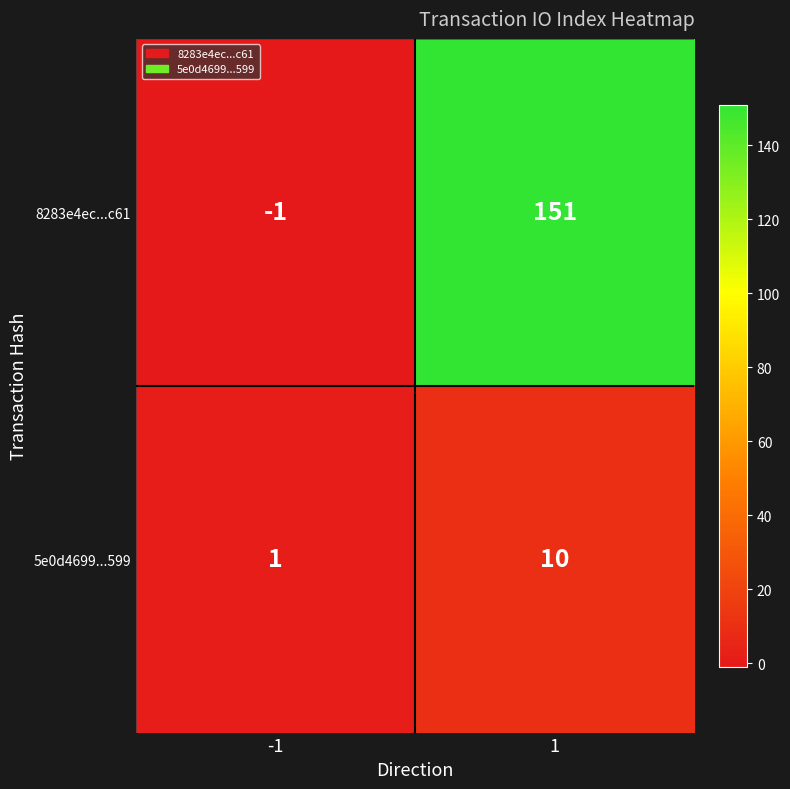

What is the difference between the 8283e4ec...c61 values at 1 and -1?

152